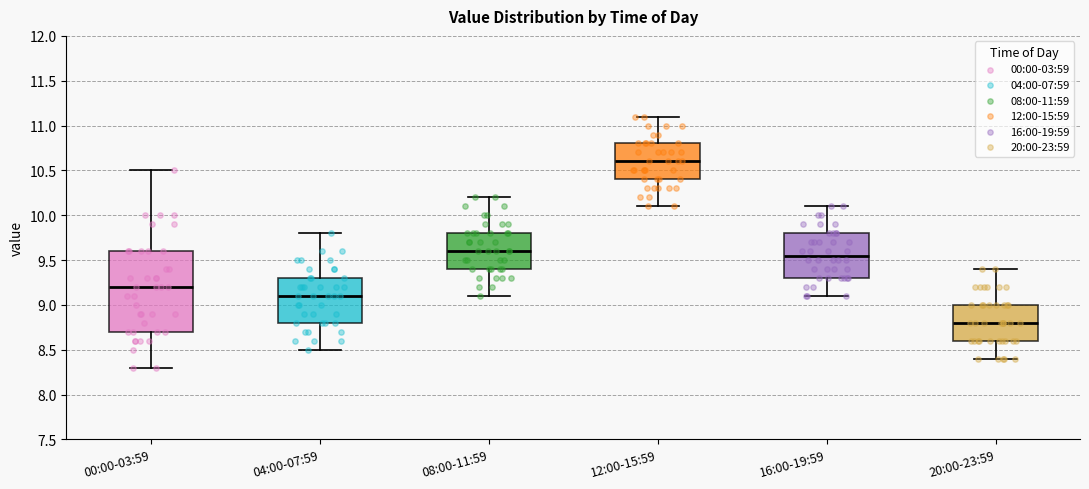

Reading left to right, transcribe this box plot: for each box, give where its median line is, the range the box spans, and where its two whiskers end, as read against the y-axis. The values are not printed on the chart, so give them approximately, as read against the axis.

00:00-03:59: median 9.20, box 8.70 to 9.60, whiskers 8.30 to 10.50
04:00-07:59: median 9.10, box 8.80 to 9.30, whiskers 8.50 to 9.80
08:00-11:59: median 9.60, box 9.40 to 9.80, whiskers 9.10 to 10.20
12:00-15:59: median 10.60, box 10.40 to 10.80, whiskers 10.10 to 11.10
16:00-19:59: median 9.55, box 9.30 to 9.80, whiskers 9.10 to 10.10
20:00-23:59: median 8.80, box 8.60 to 9.00, whiskers 8.40 to 9.40